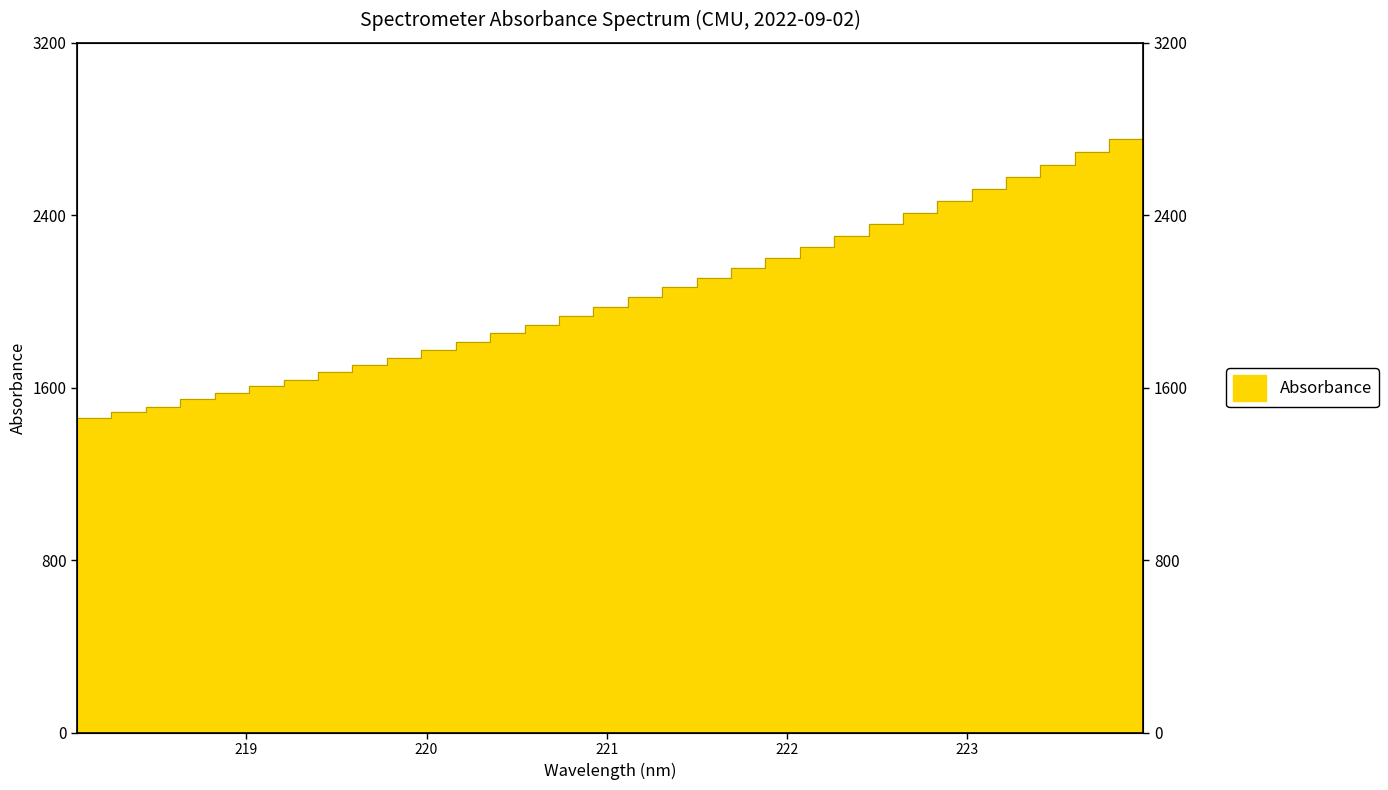

What is the sum of the values at 222.4538 and 219.2067?

3996.9